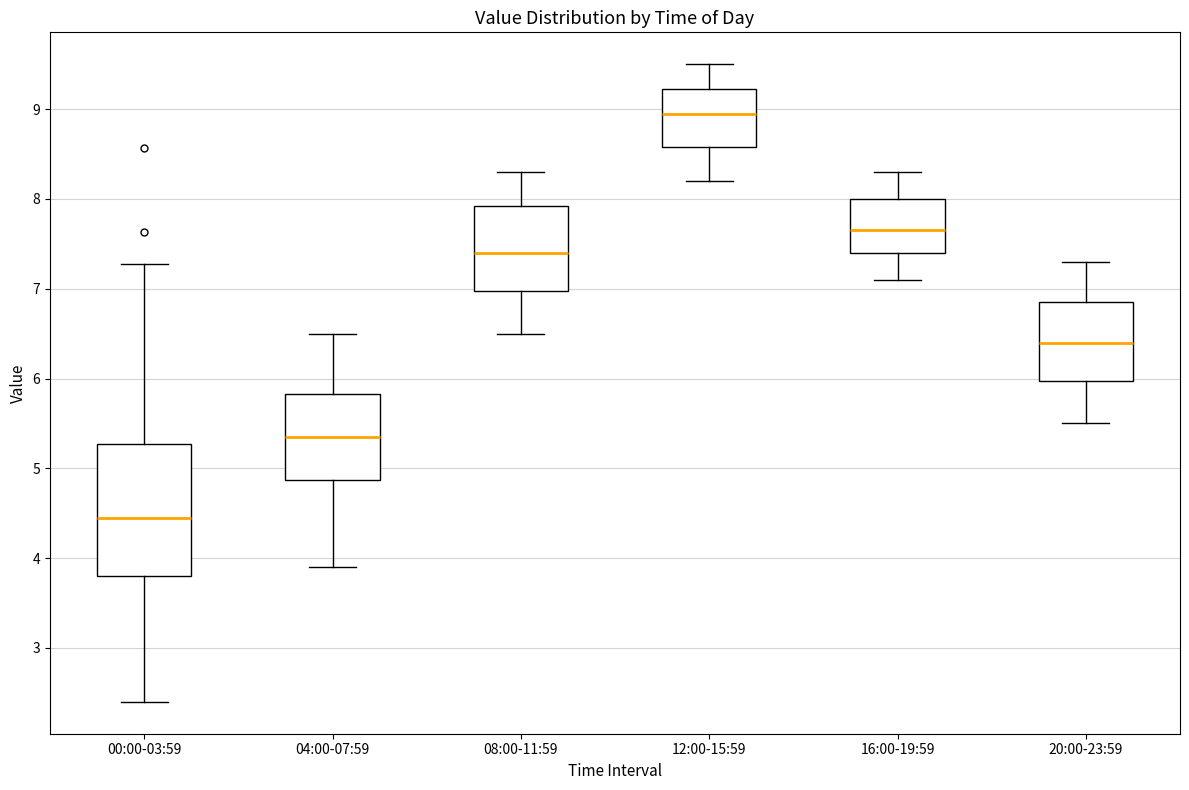

Which box is the tallest, from its lower edge to its upper edge?

00:00-03:59